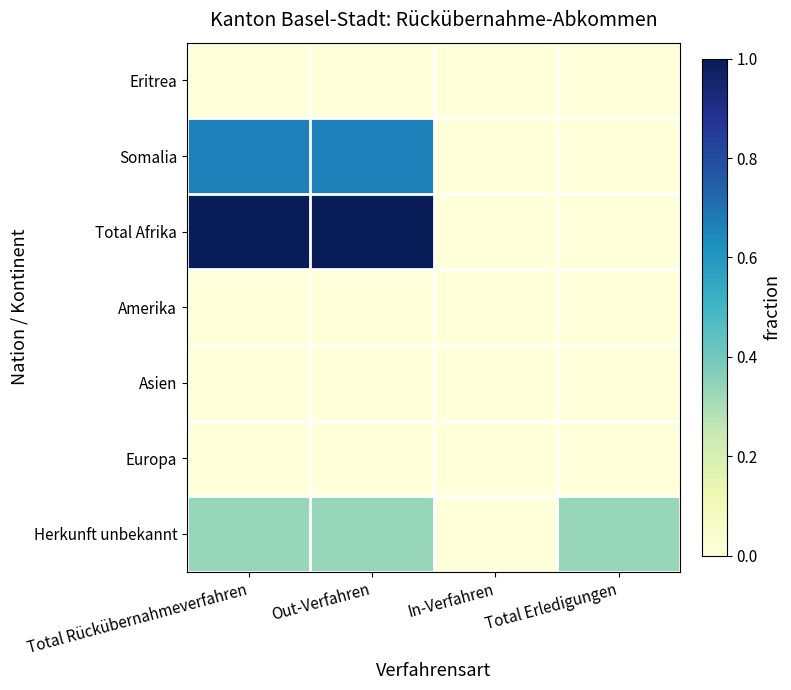

At which category is the sum across all series the highest?

Total Rückübernahmeverfahren